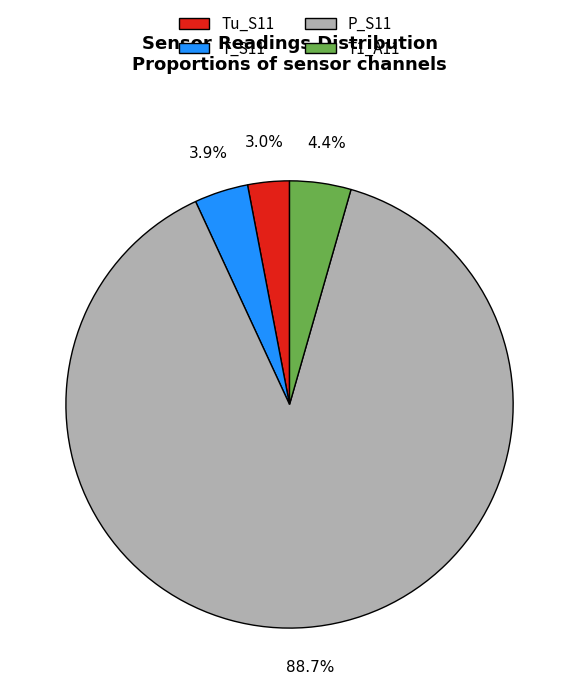

How many segments does this pie chart have?

4